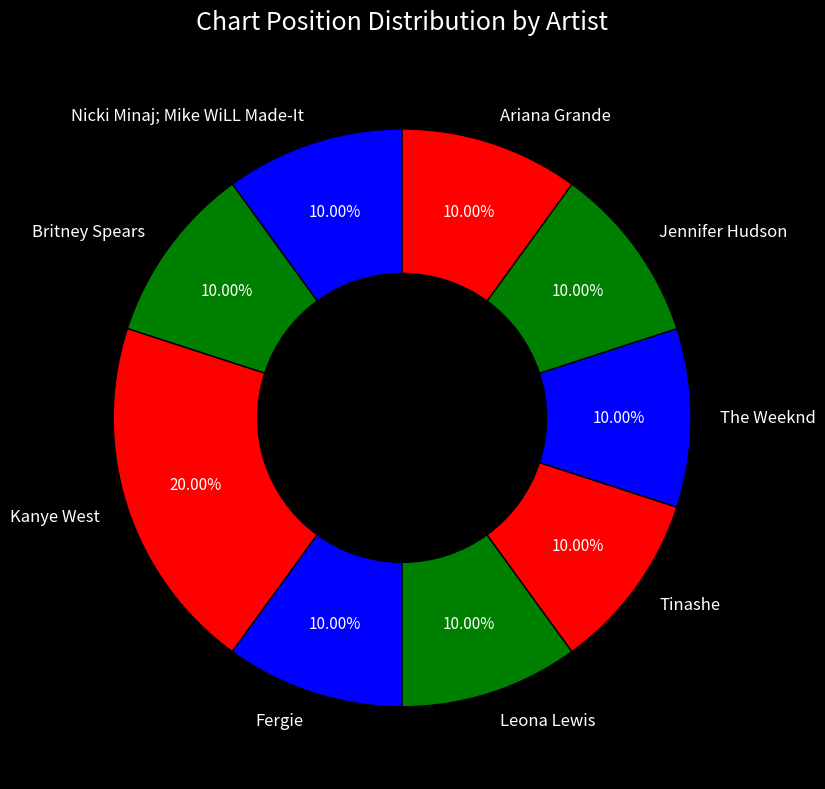

Is there any slice that represents more than half of the pie?

No